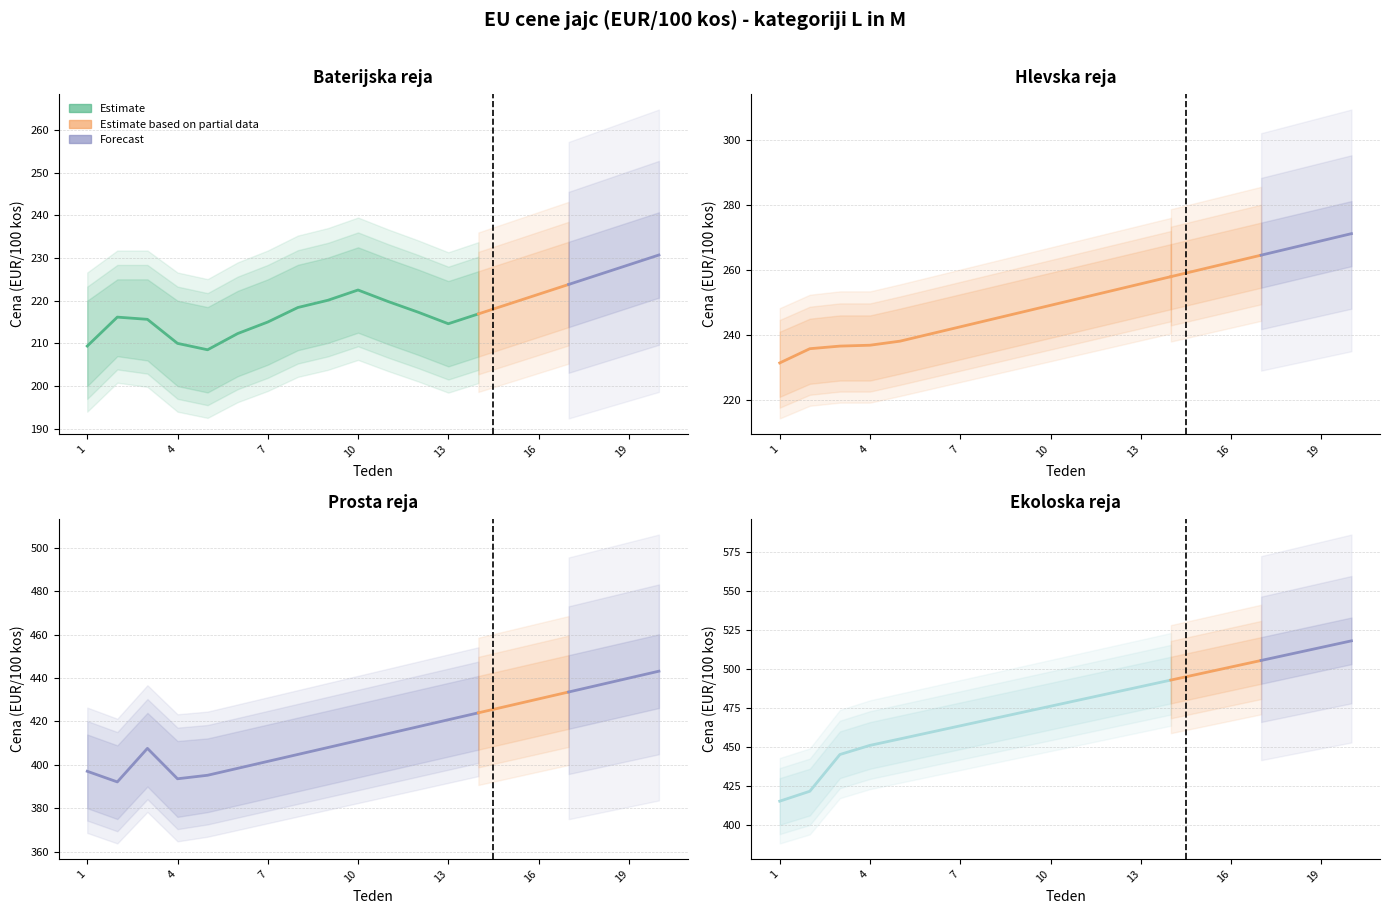

How many data points in Ekoloska reja are less than 480?

10